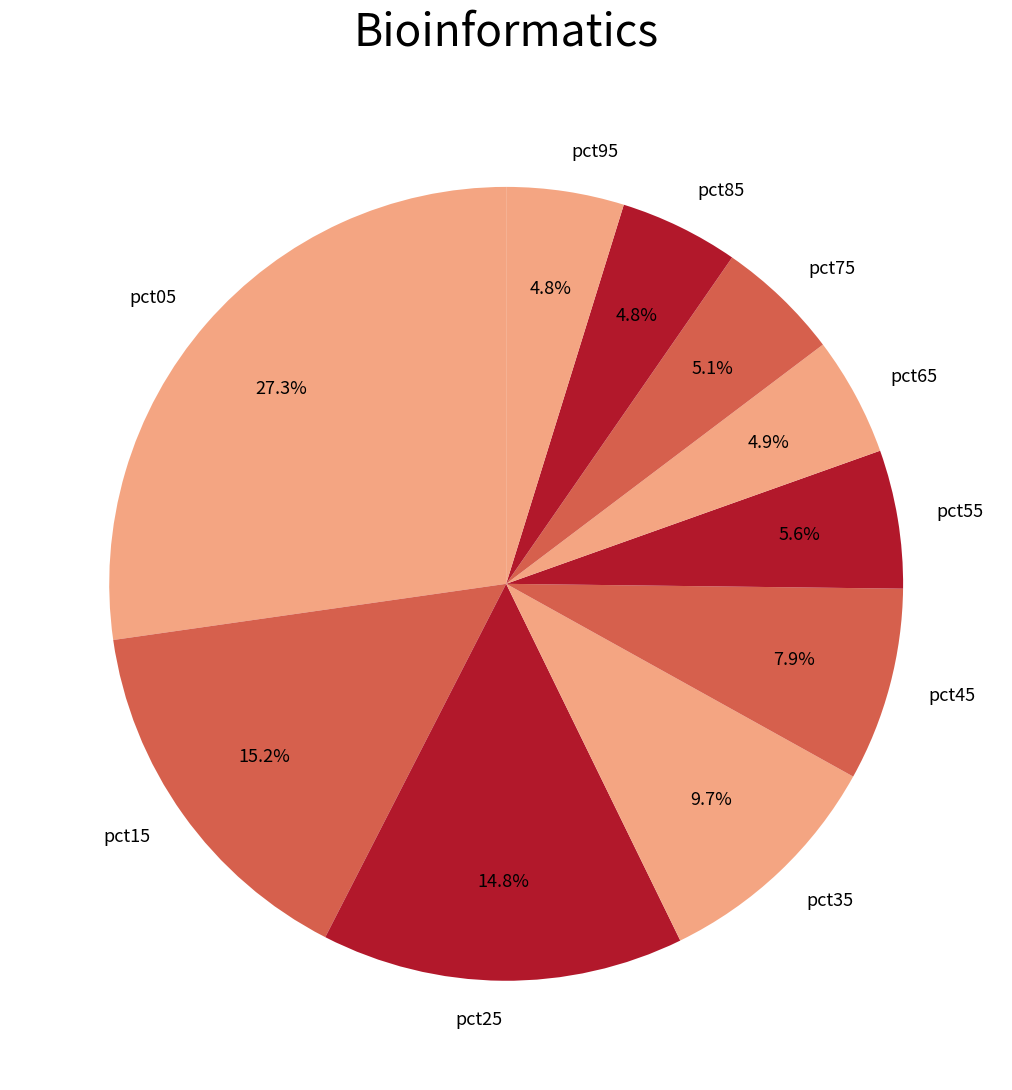

The pct15 slice represents 15% of the pie. True or false?

True